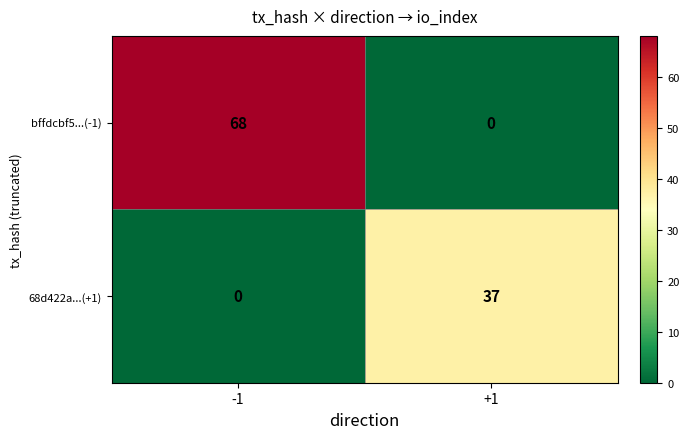

At how many categories does at least one series exceed 34?

2